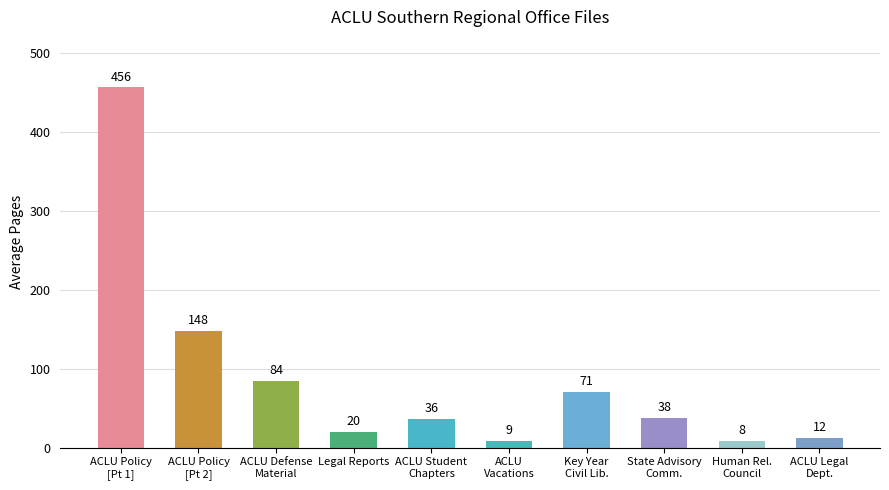

Reading left to right, extract all data points from this chart.

456	148	84	20	36	9	71	38	8	12